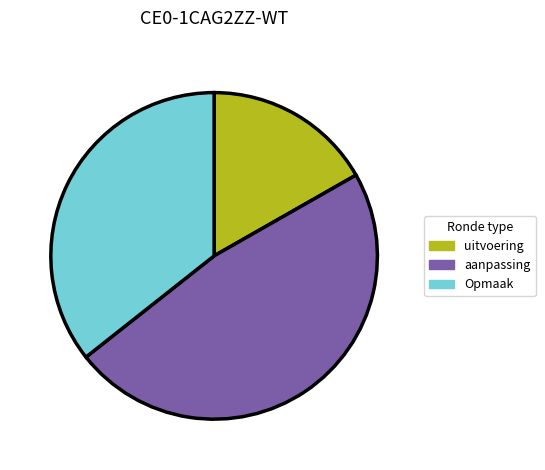

Do Opmaak and uitvoering together represent more than half of the pie?

Yes